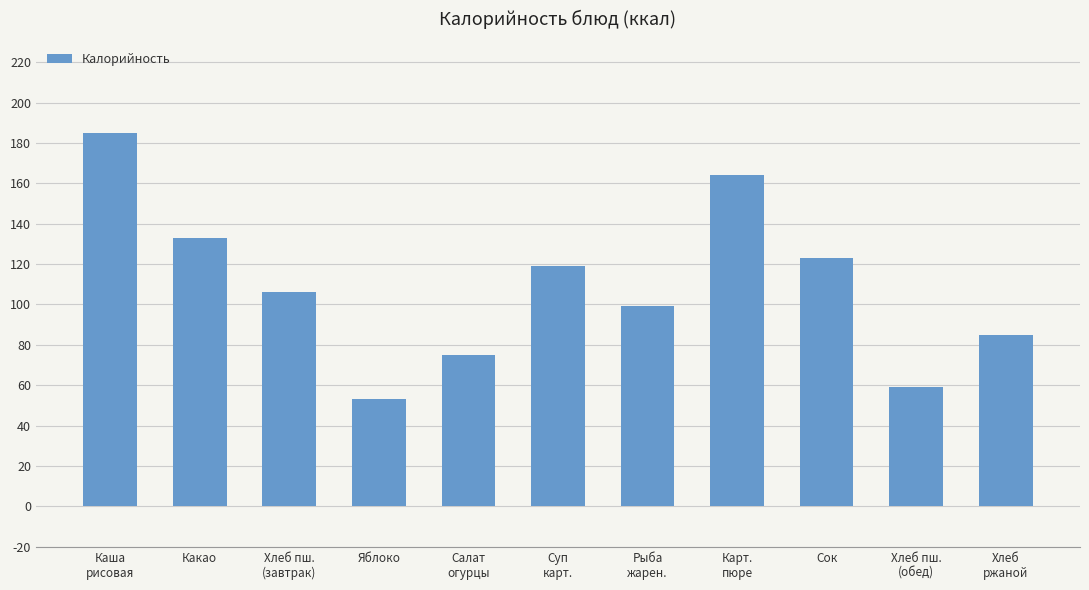

List the labels in order of value, largest first.

Каша
рисовая, Карт.
пюре, Какао, Сок, Суп
карт., Хлеб пш.
(завтрак), Рыба
жарен., Хлеб
ржаной, Салат
огурцы, Хлеб пш.
(обед), Яблоко